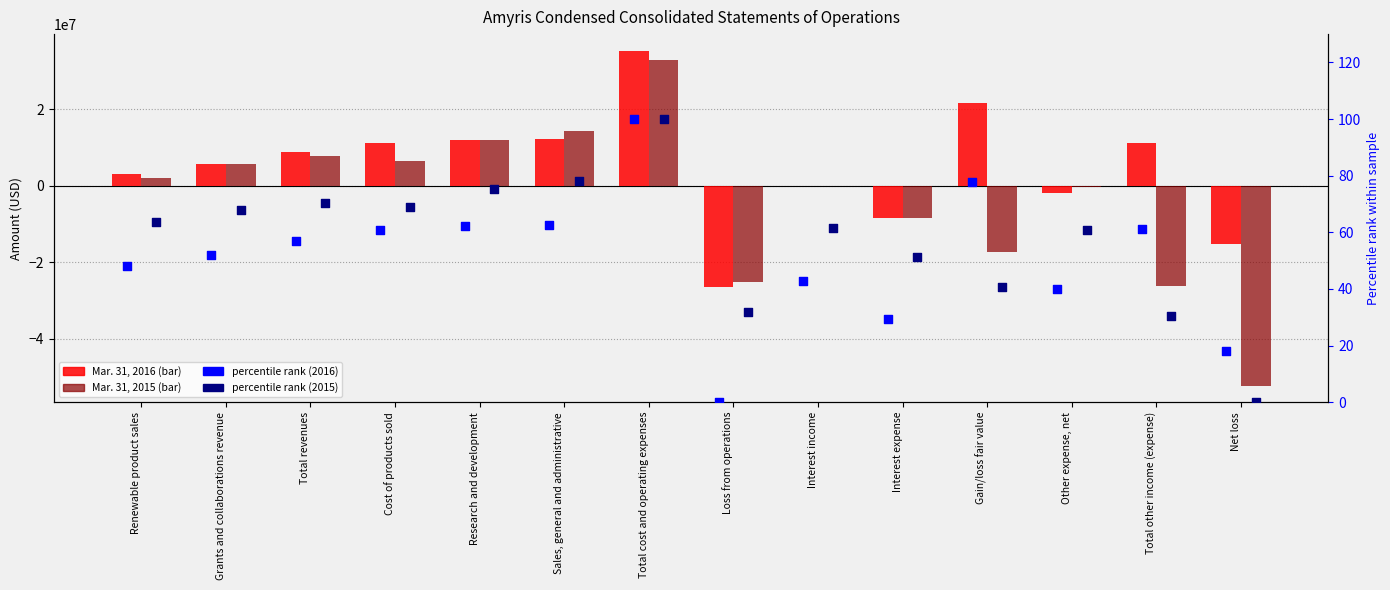

Which series reaches the maximum Y coordinate?

Mar. 31, 2016